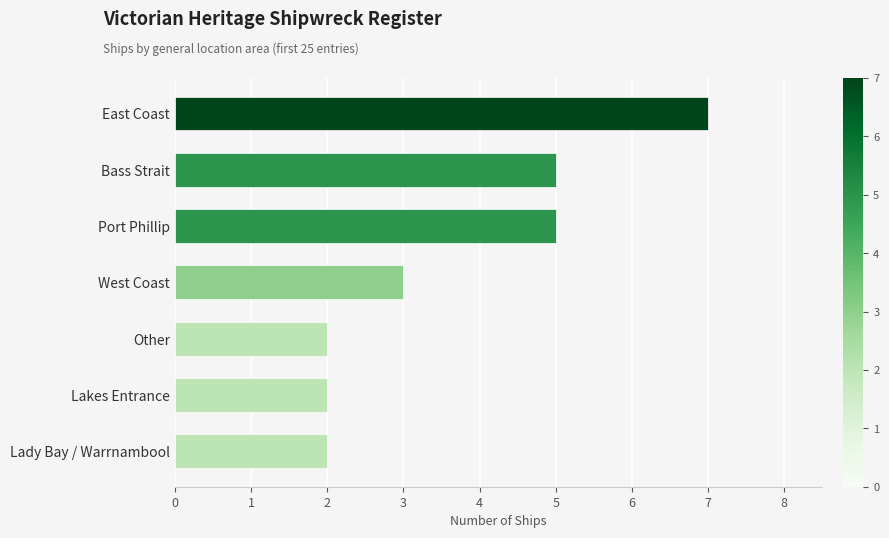

Reading top to bottom, what are all the values shown in this chart?

7	5	5	3	2	2	2